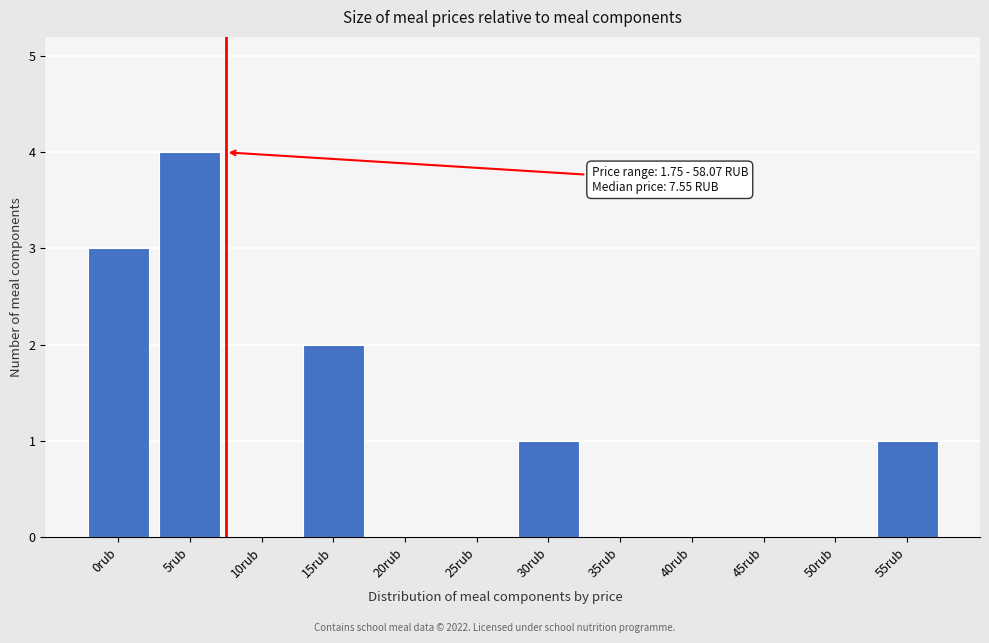

Reading right to left, extract all data points from this chart.

55rub=1	50rub=0	45rub=0	40rub=0	35rub=0	30rub=1	25rub=0	20rub=0	15rub=2	10rub=0	5rub=4	0rub=3